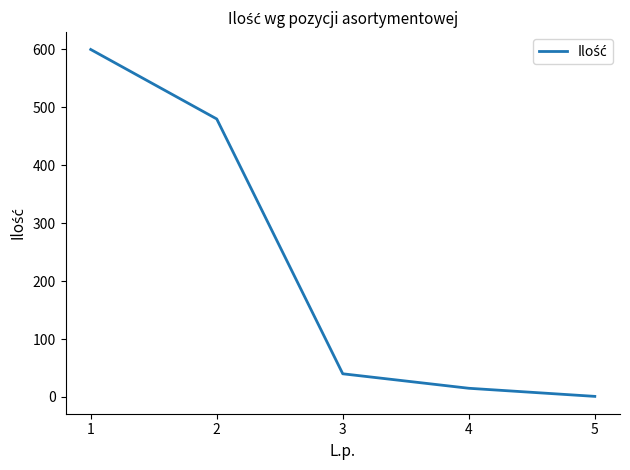

How many series are shown in this chart?

1